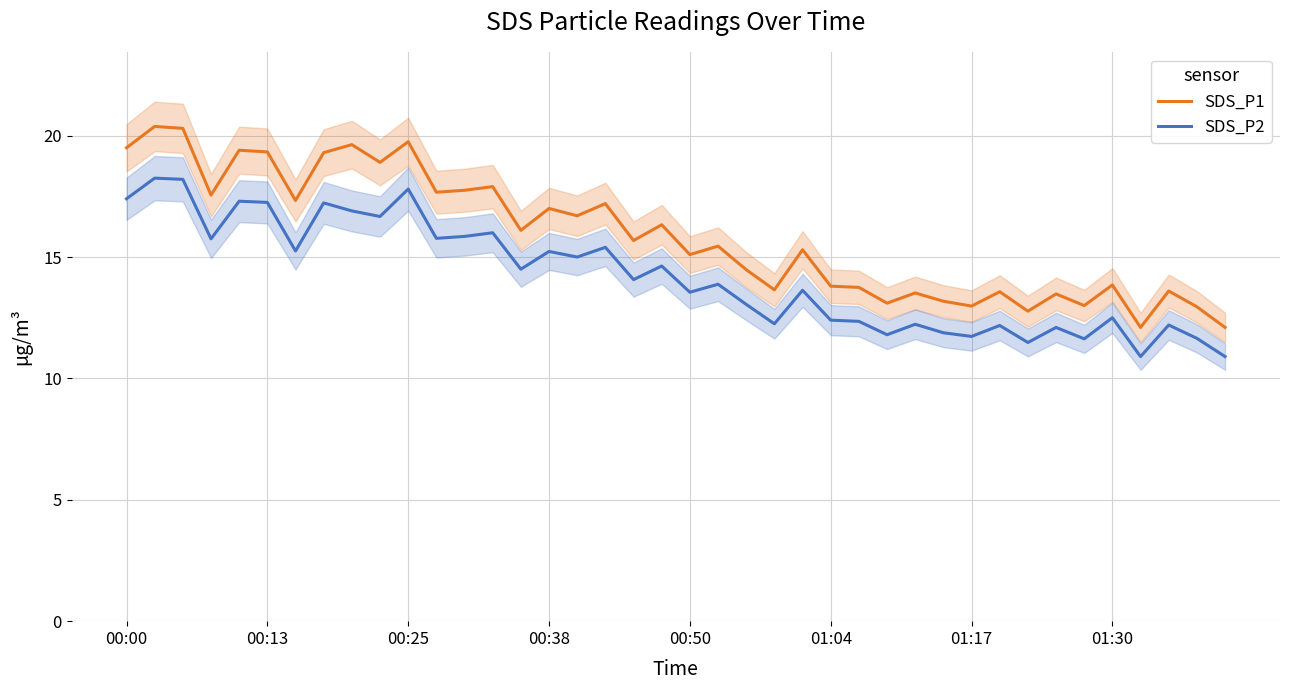

How many lines are shown in the chart?

2